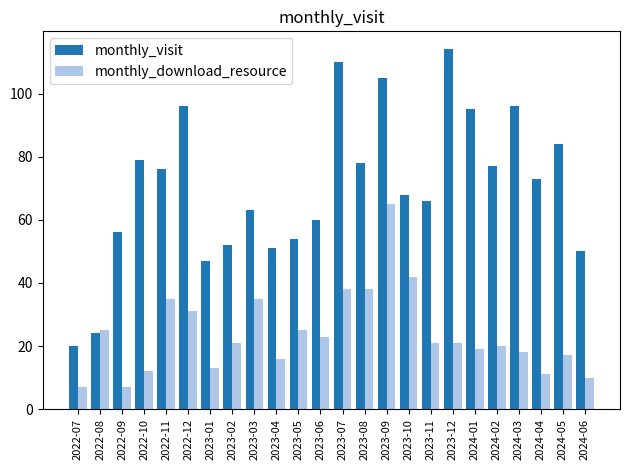

Which series has the largest range (max minus min)?

monthly_visit